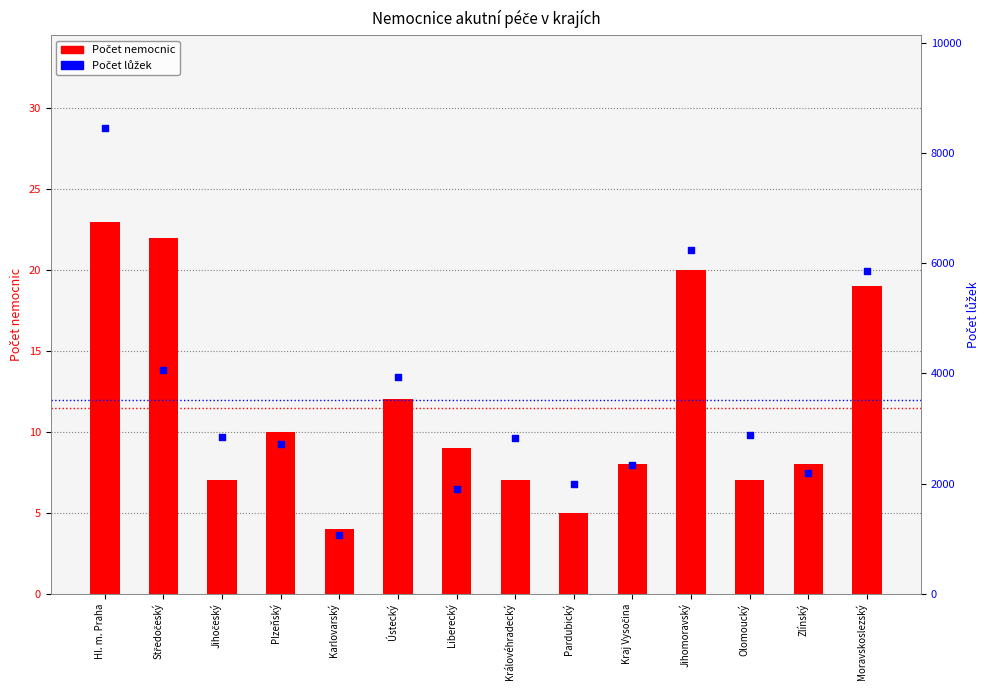

Which series contains the highest Y value?

Počet lůžek